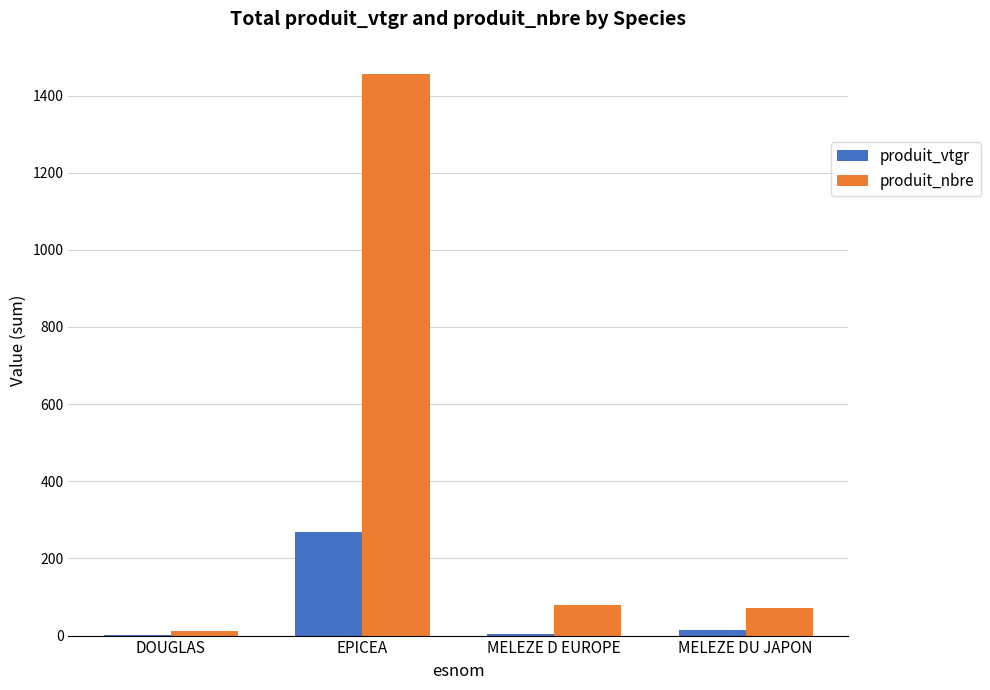

Which series has the widest spread of values?

produit_nbre